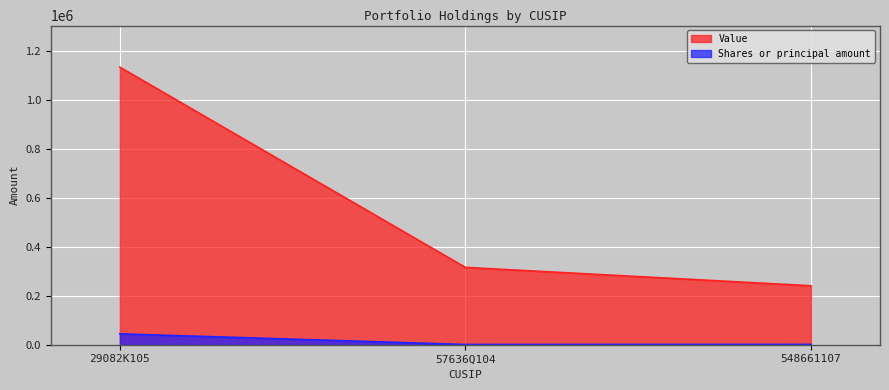

What are all the series names shown in the legend?

Value, Shares or principal amount